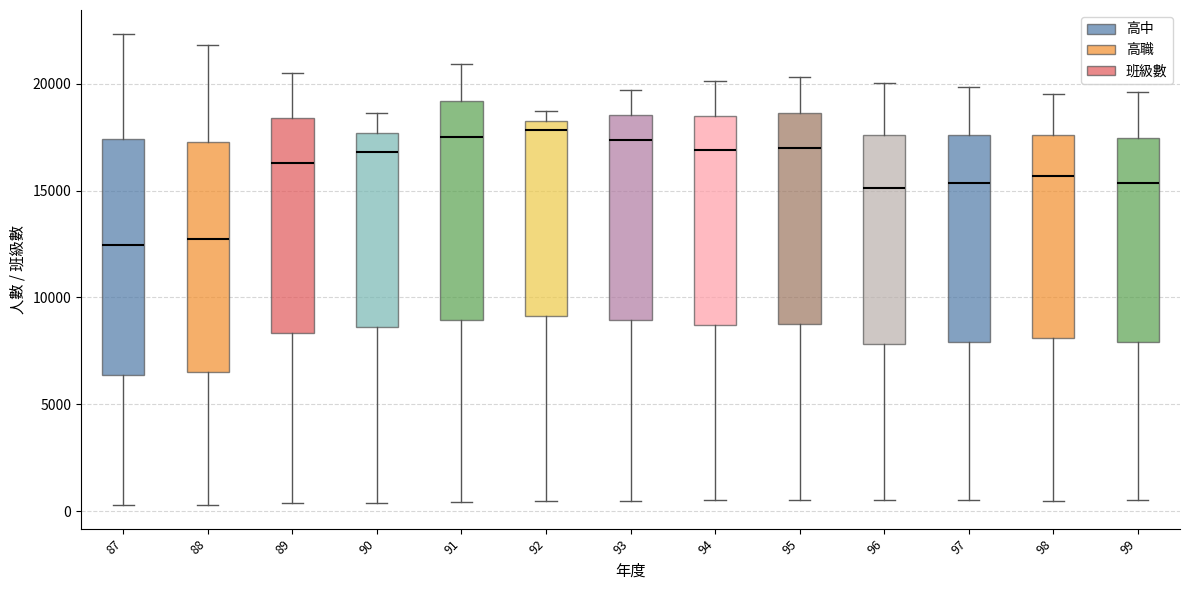

Where is the upper edge of the box at x = 93 on the y-axis? The values are not printed on the chart, so give them approximately, as read against the axis.

18500